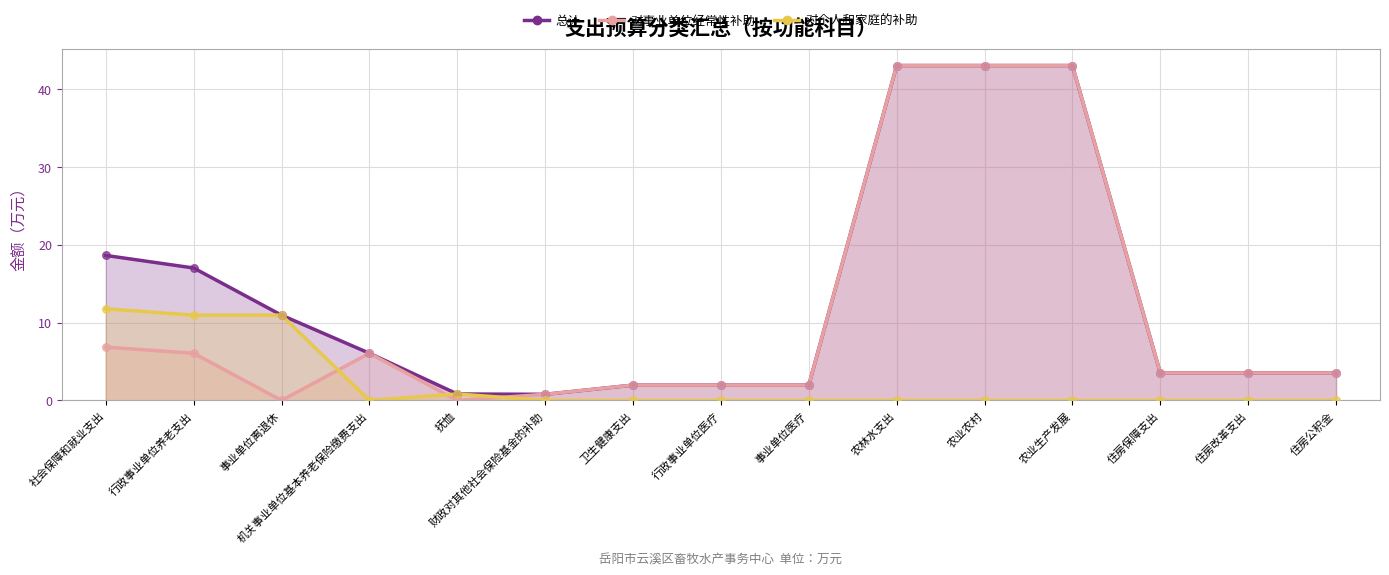

Which series has the largest Y range (max minus min)?

对事业单位经常性补助